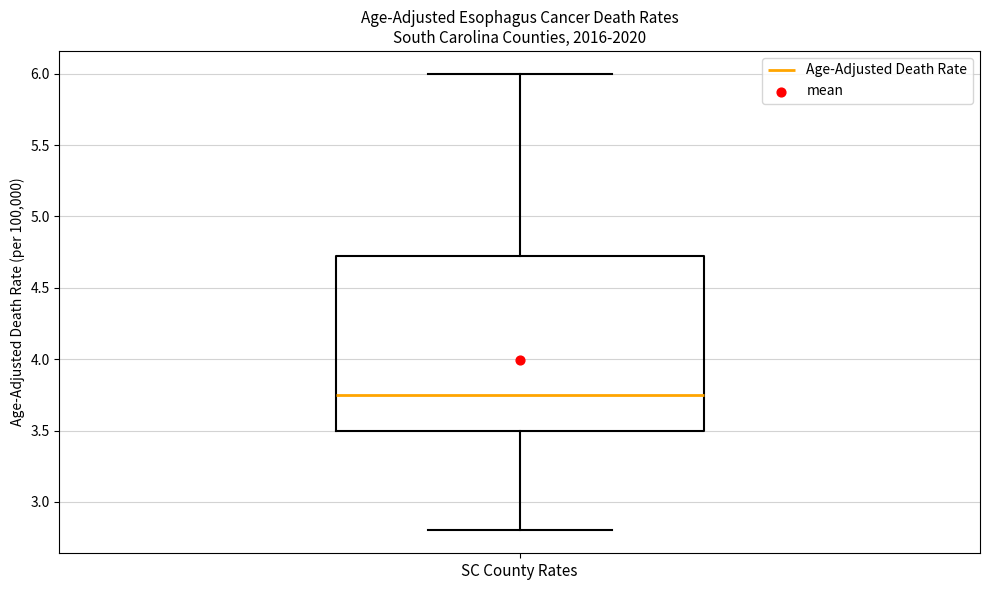

Transcribe this box plot: give where the median line is, the range the box spans, and where the two whiskers end, as read against the y-axis. The values are not printed on the chart, so give them approximately, as read against the axis.

median 3.75, box 3.50 to 4.75, whiskers 2.80 to 6.00